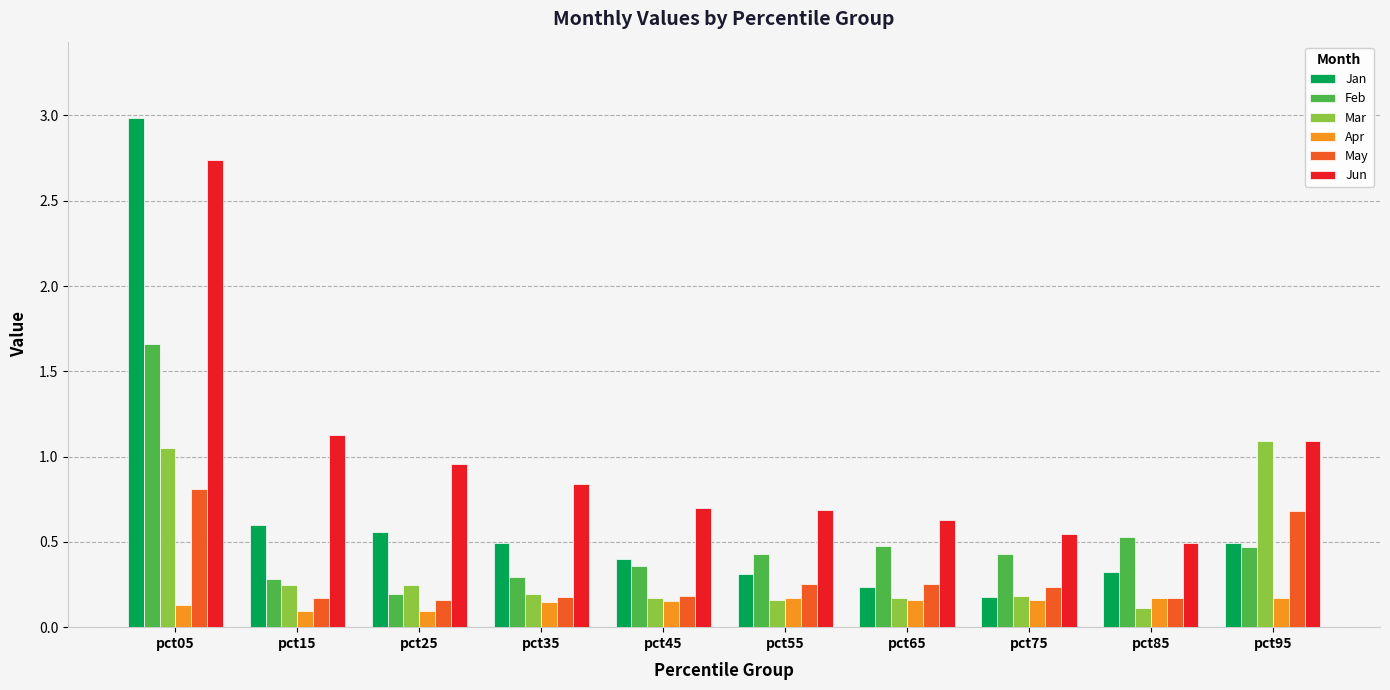

What is the total value across all series at pct25?

2.2